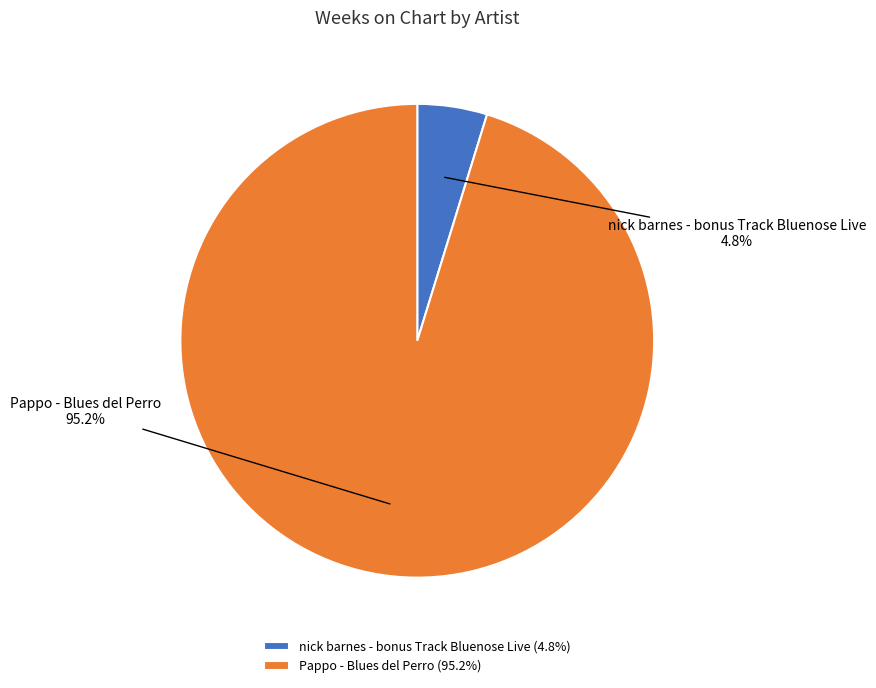

Rank the categories by value from lowest to highest.

nick barnes - bonus Track Bluenose Live, Pappo - Blues del Perro